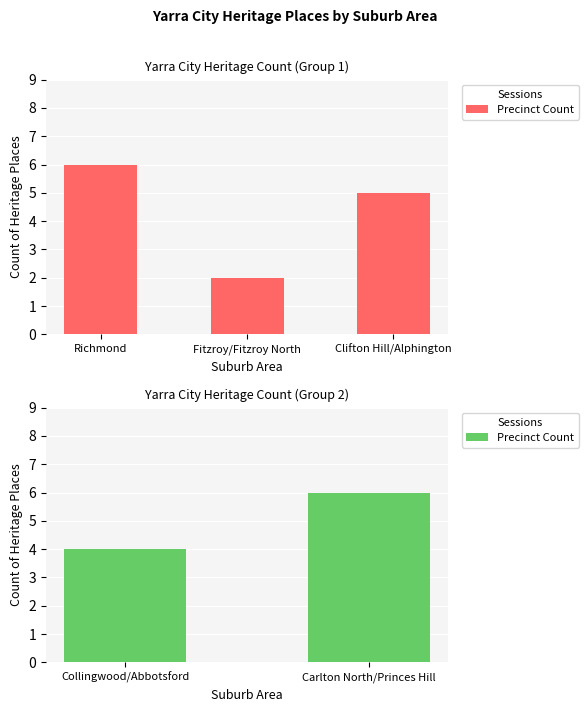

The chart shows a value of 1 at Collingwood/Abbotsford. True or false?

False